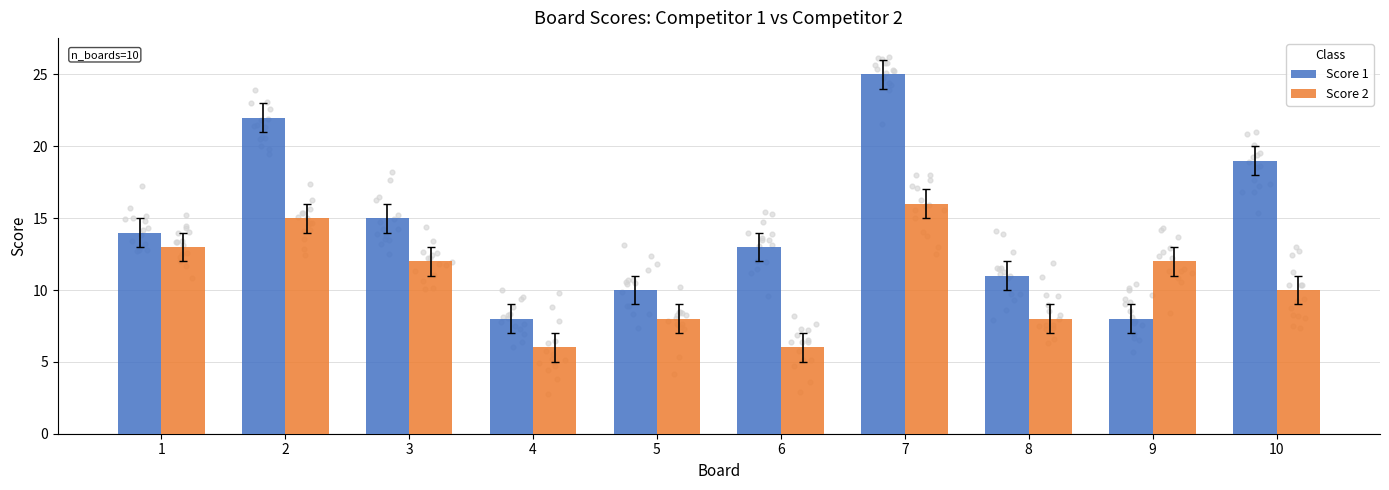

At which category is the sum across all series the highest?

7